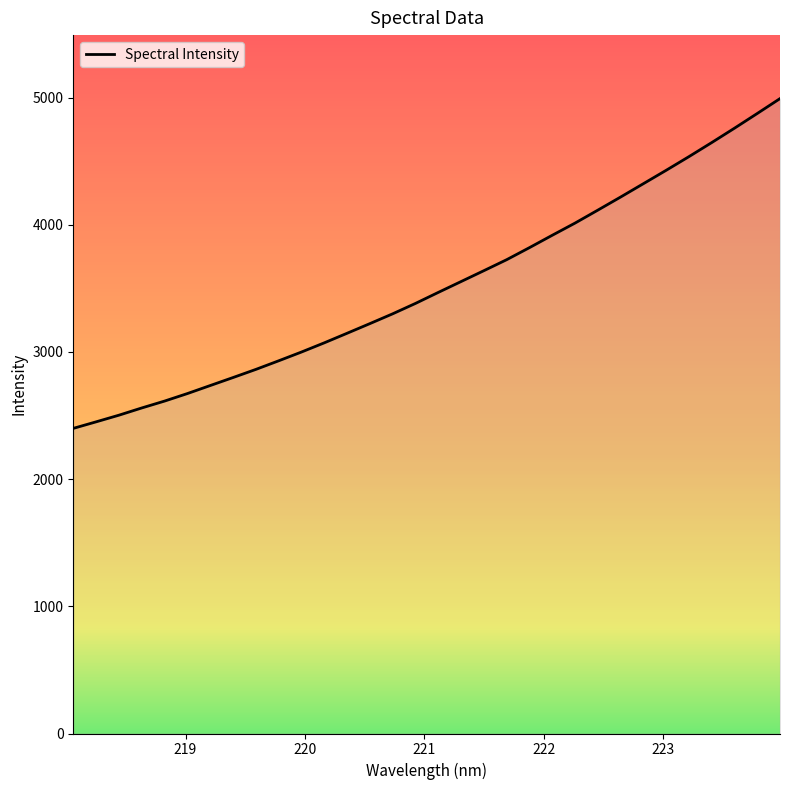

What is the greatest value displayed?

4992.6